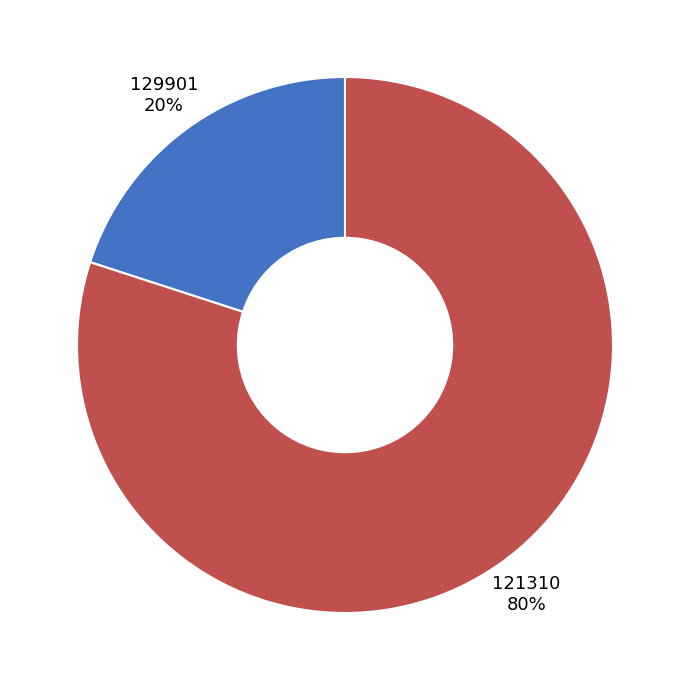

Which has a higher value, 121310 80% or 129901 20%?

121310 80%